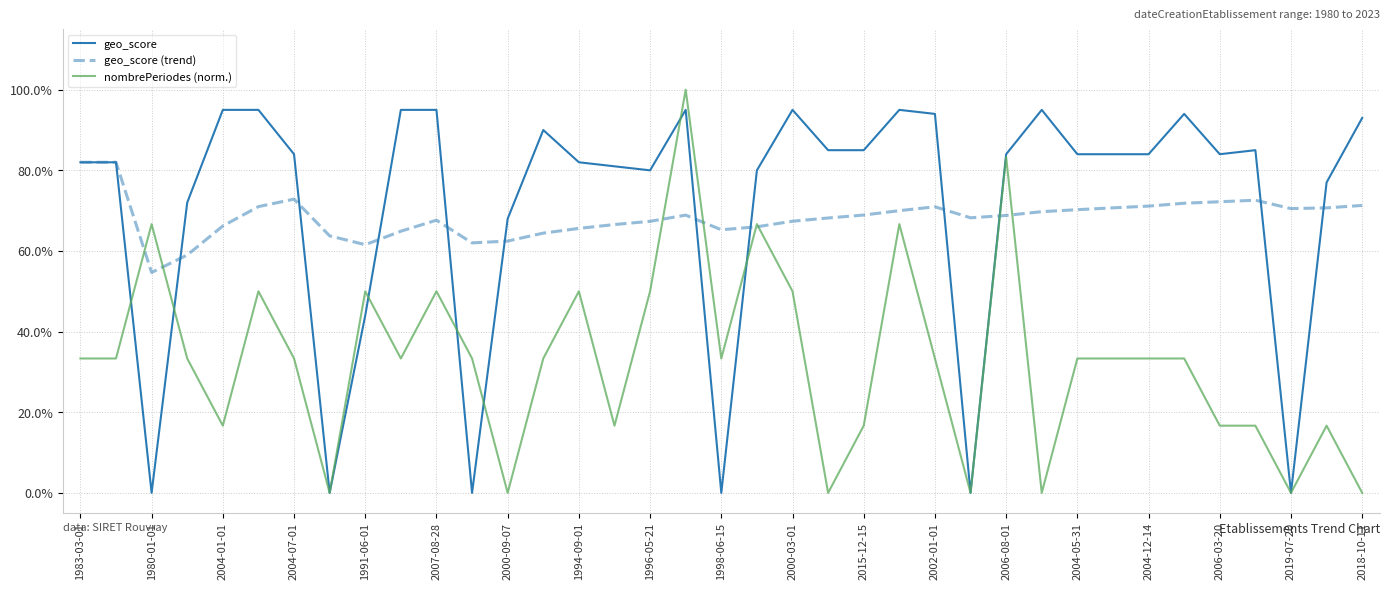

Does the chart have visible grid lines?

Yes